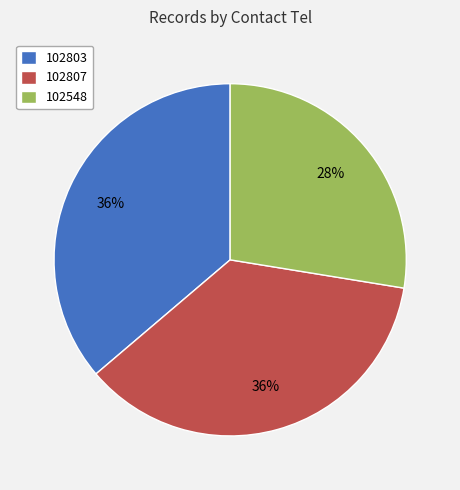

True or false: 102807 accounts for 42% of the total.

False